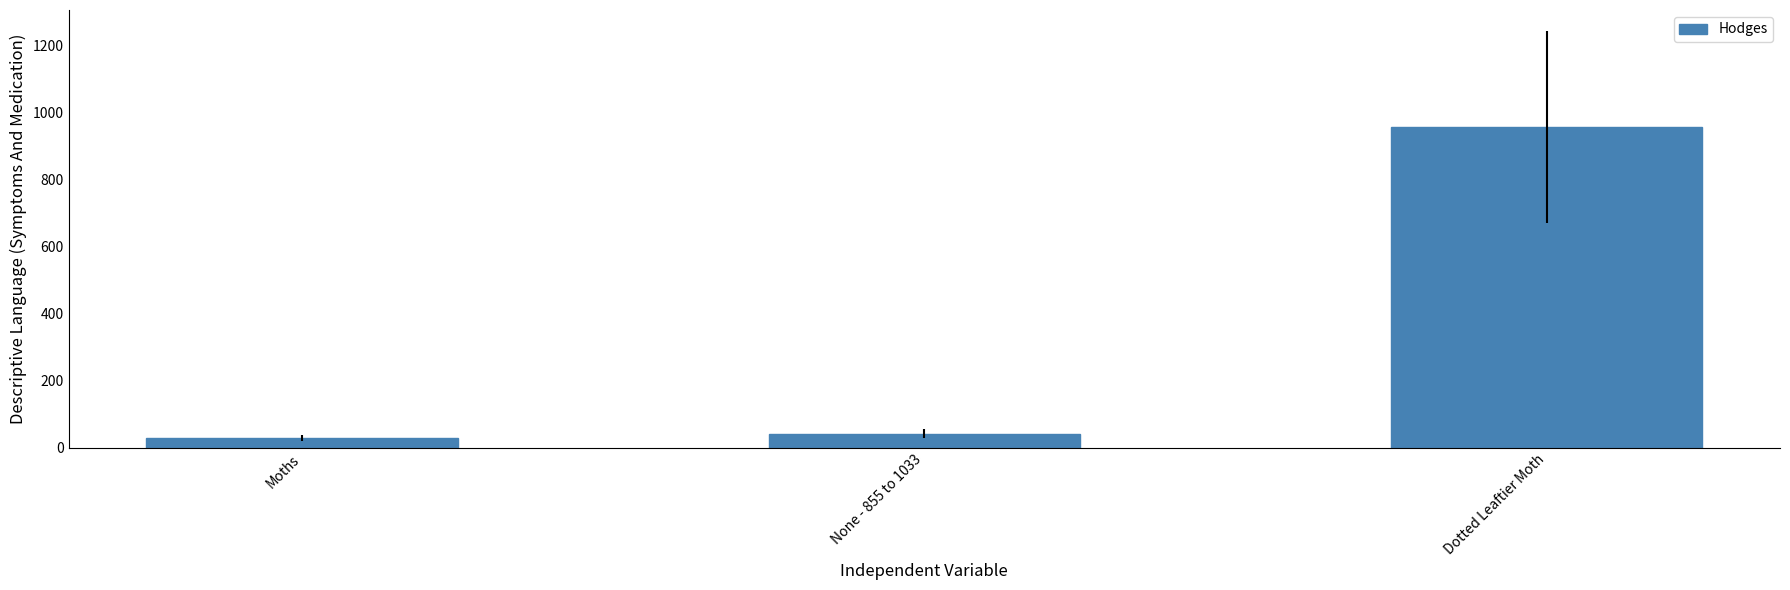

How many distinct data groups are displayed?

1